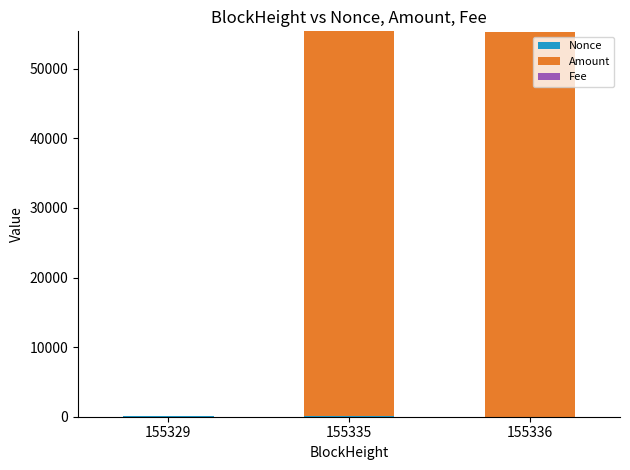

How many data points does each series have?

3